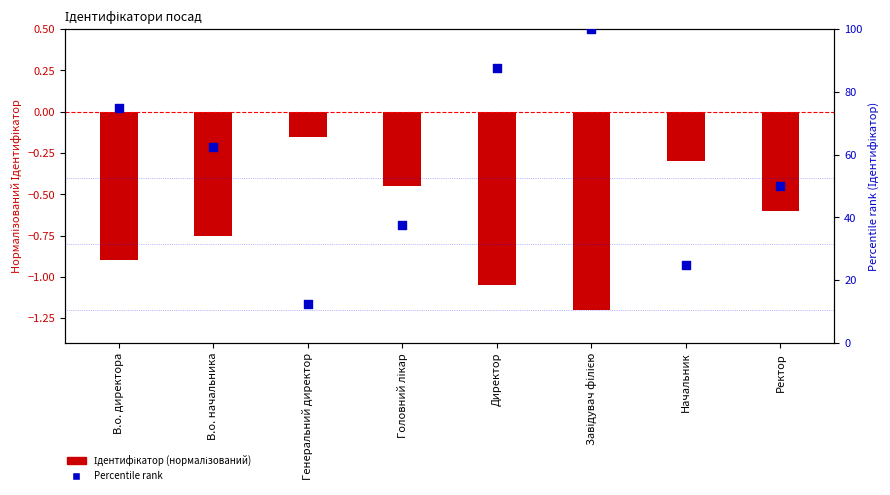

What are all the series names shown in the legend?

Ідентифікатор (нормалізований), Percentile rank (Ідентифікатор)